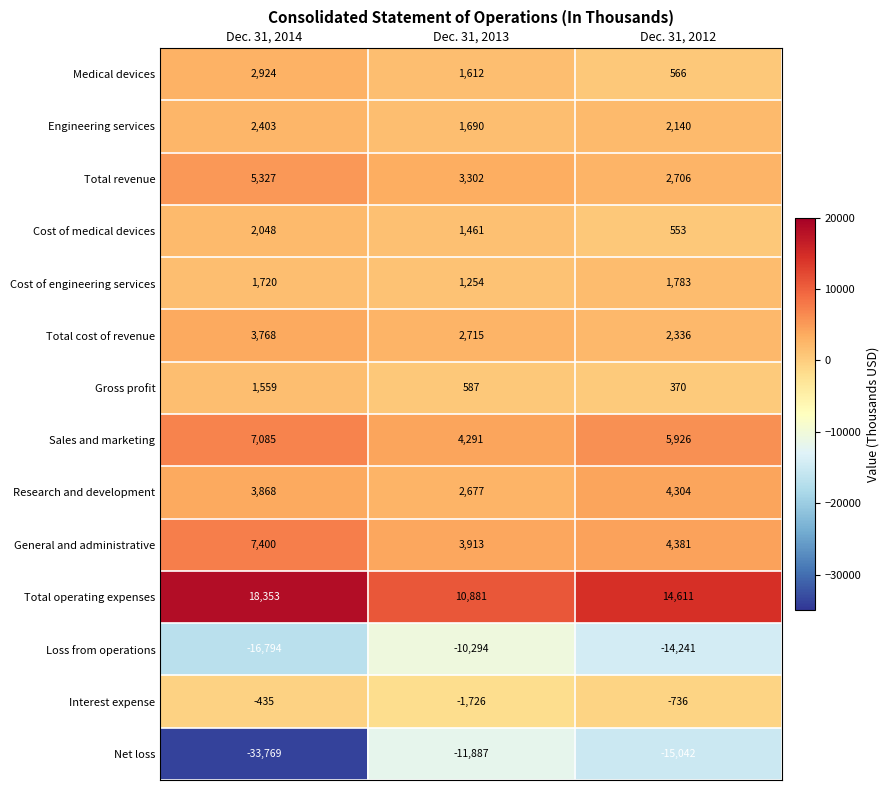

Which series has the widest spread of values?

Net loss